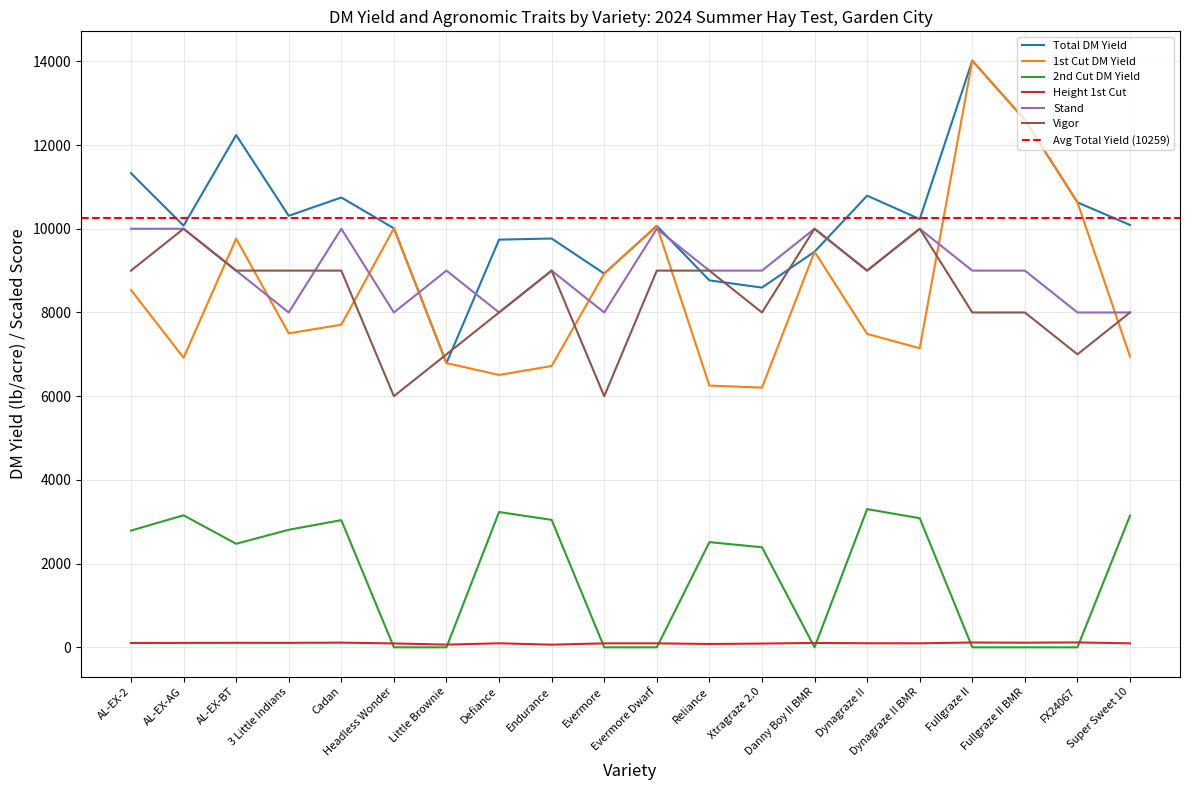

Which label corresponds to the smallest value in the chart?

Headless Wonder